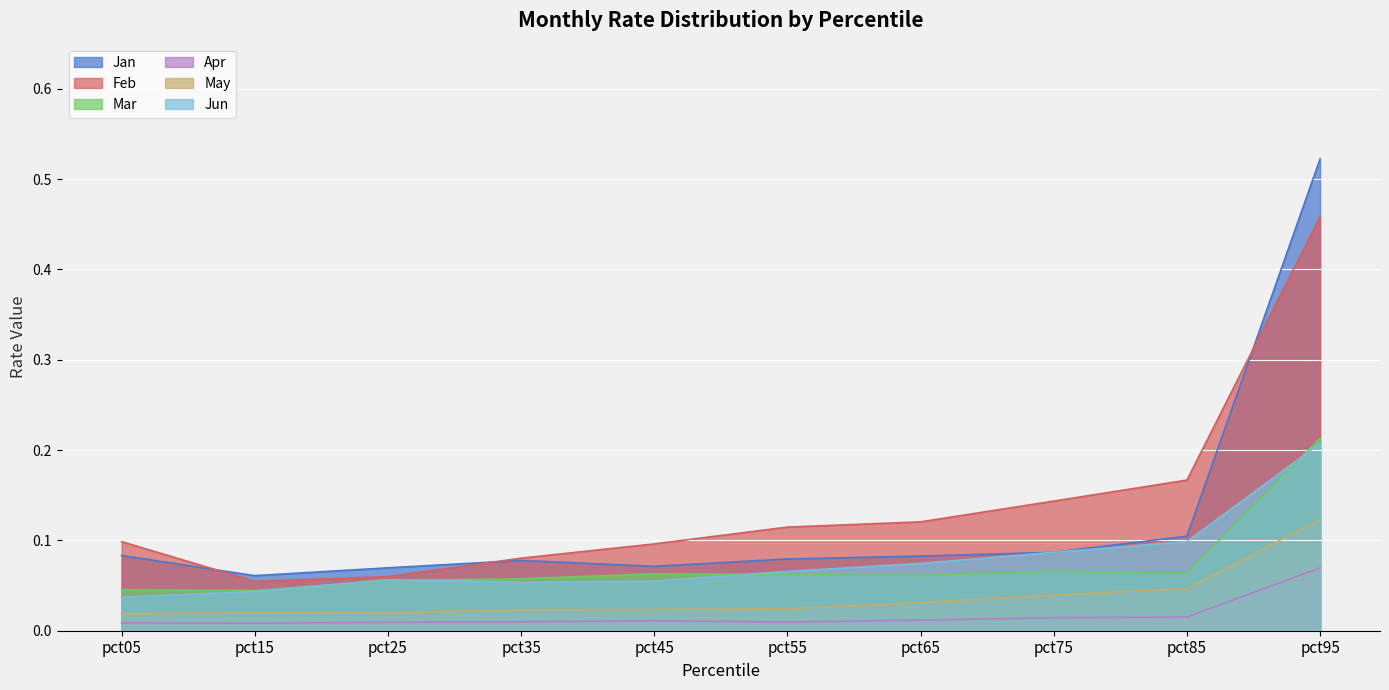

At which category does the chart reach its peak across all series?

pct95